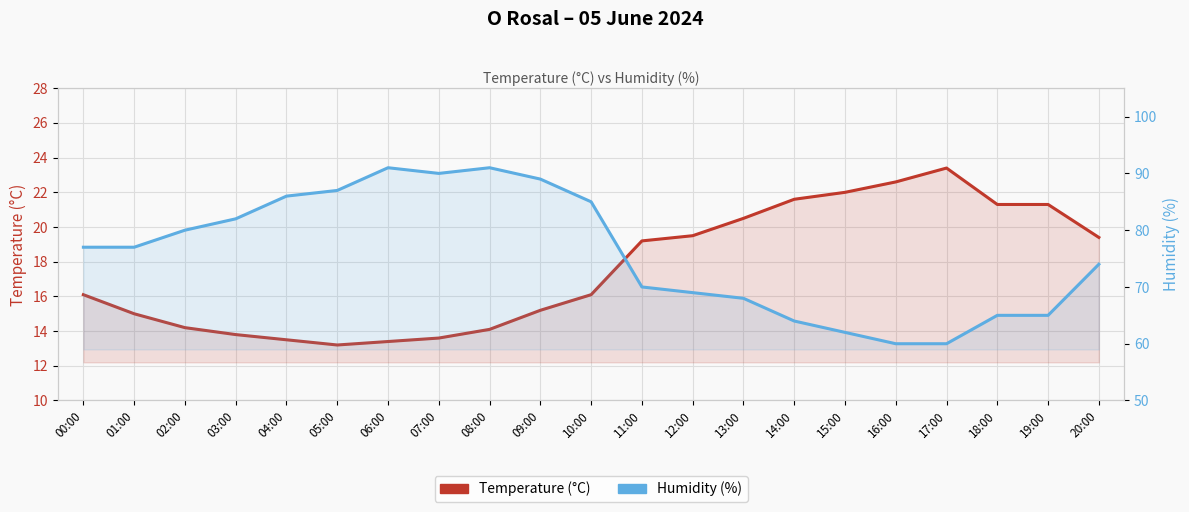

What is the label of the 17th point from the right?

04:00